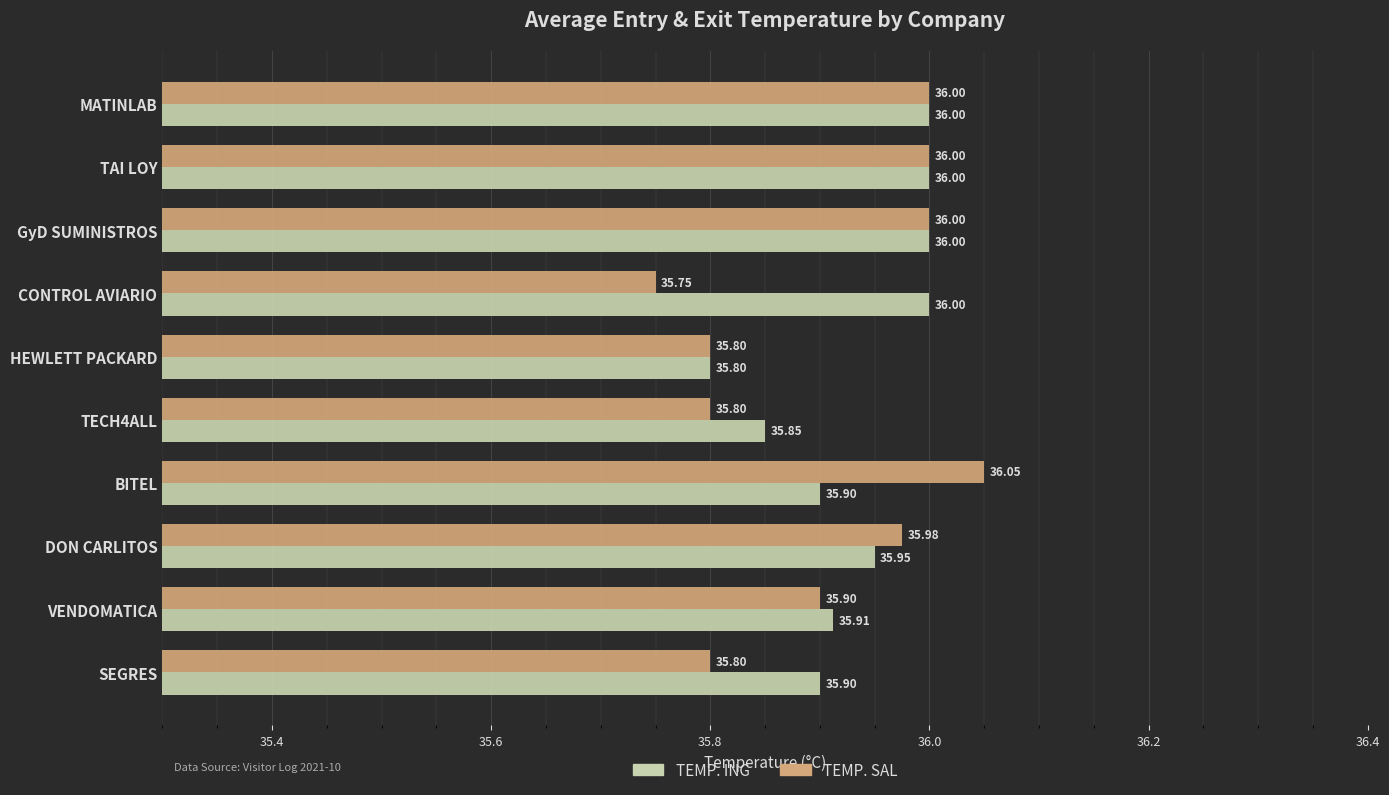

Which label corresponds to the largest value in the chart?

BITEL